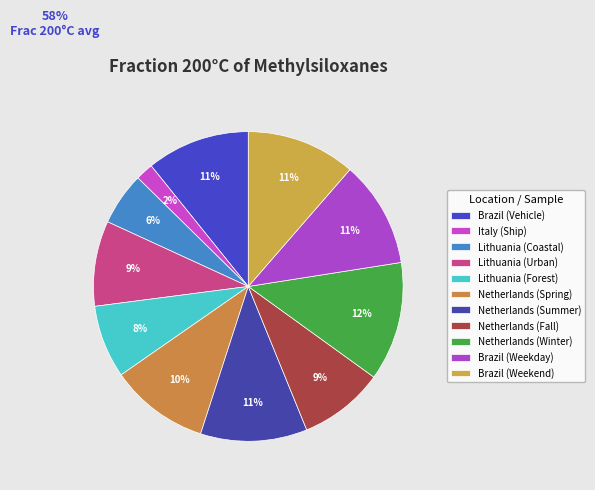

True or false: Netherlands (Summer) accounts for 11% of the total.

True